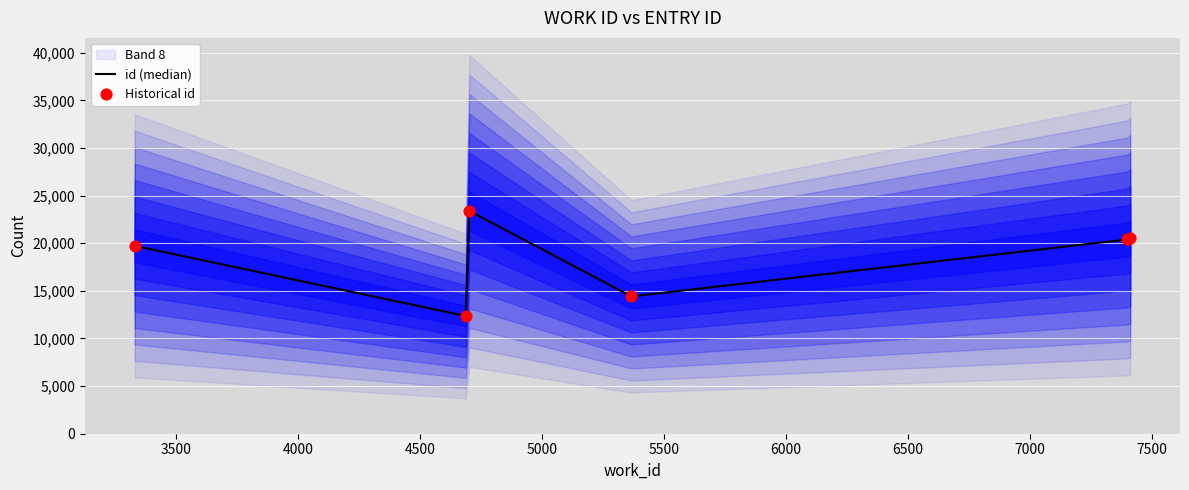

What is the lowest value of the id (median) series?

12361